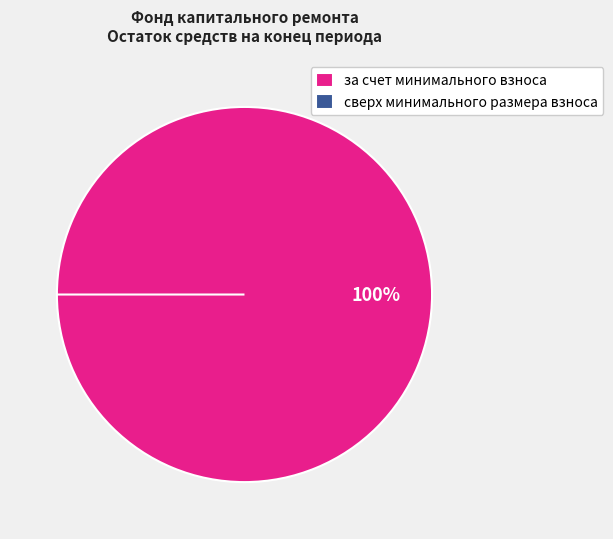

What percentage do сверх минимального размера взноса and за счет минимального взноса together represent?

100.0%